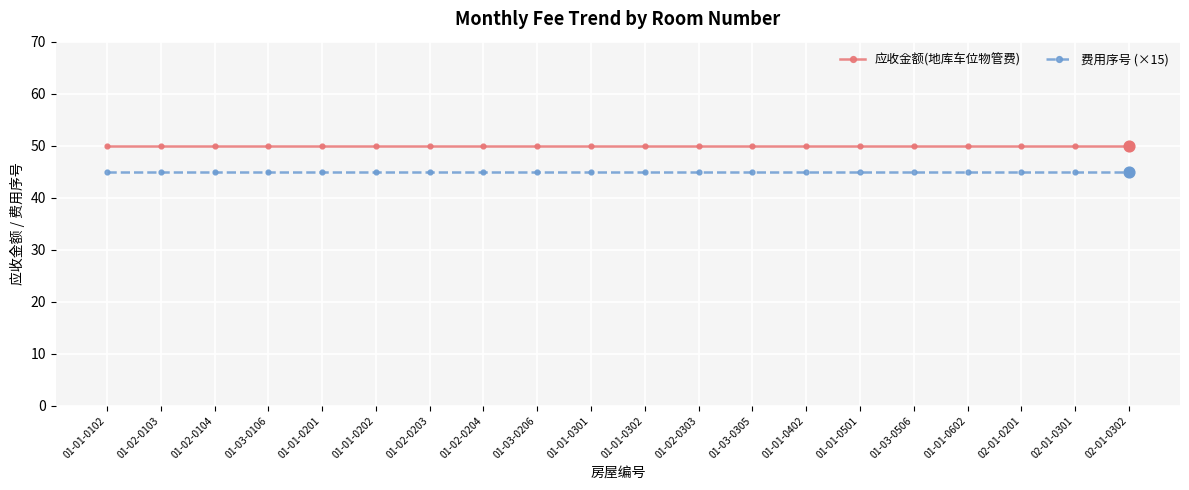

What is the spread (max minus min) of values at 01-03-0206?

5